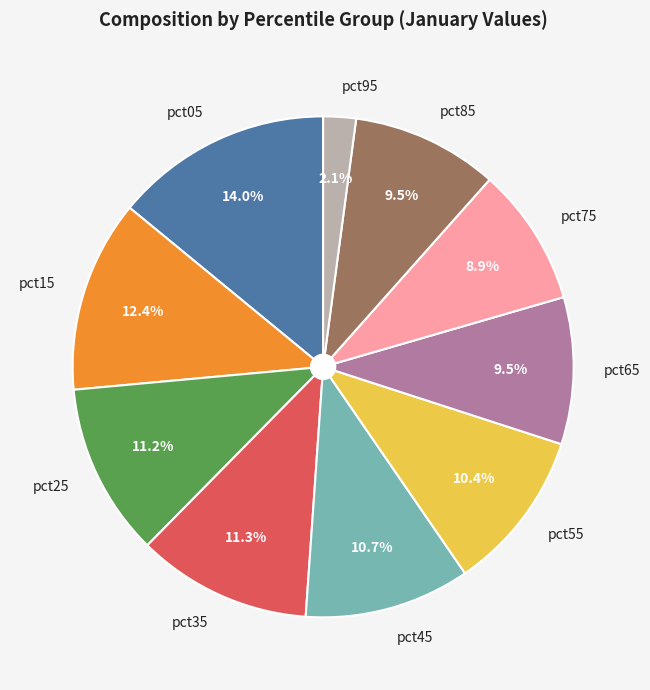

Is there any slice that represents more than half of the pie?

No